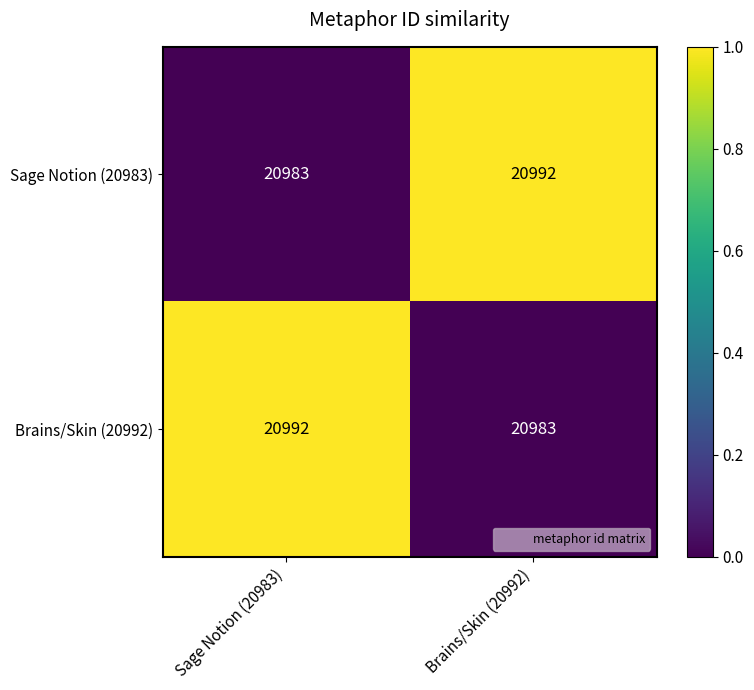

Reading right to left, what are all the values shown in this chart?

Sage Notion (20983): Brains/Skin (20992)=20992	Sage Notion (20983)=20983
Brains/Skin (20992): Brains/Skin (20992)=20983	Sage Notion (20983)=20992